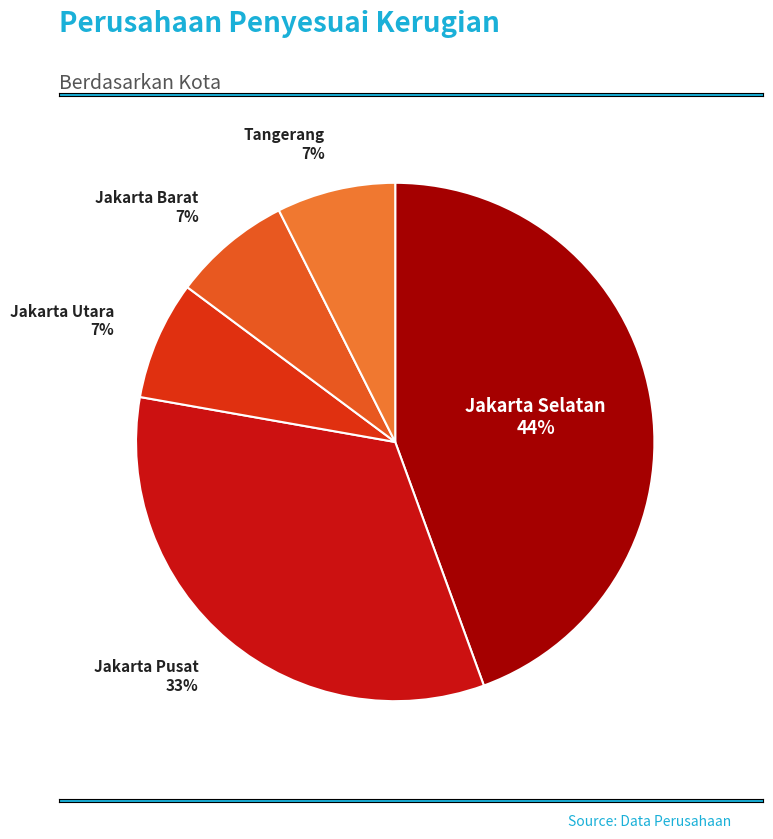

What is the ratio of the value at Jakarta Selatan to the value at Jakarta Pusat?

1.3